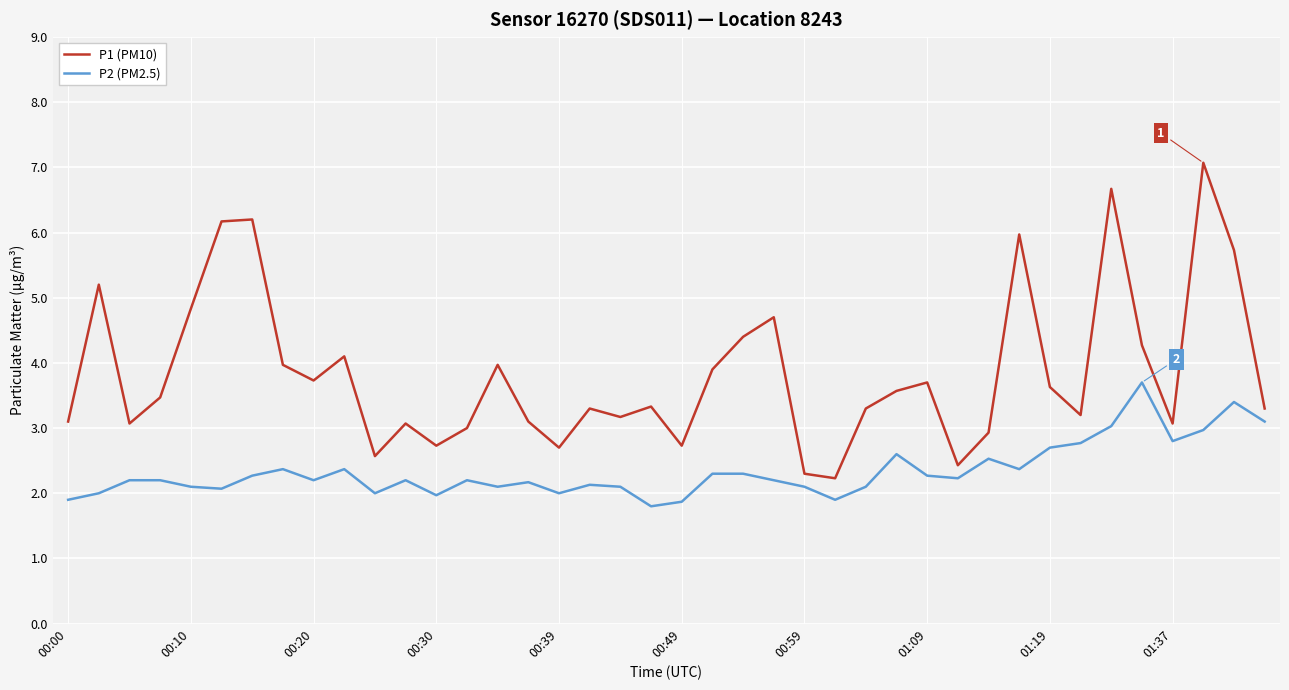

List the series in order of their peak value, lowest first.

P2 (PM2.5), P1 (PM10)